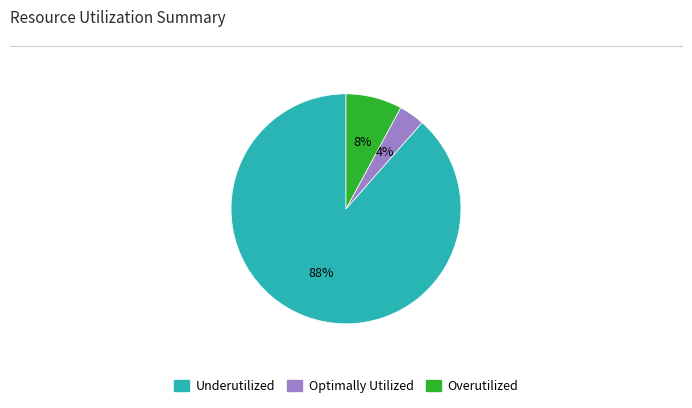

Is there a majority slice in this chart?

Yes